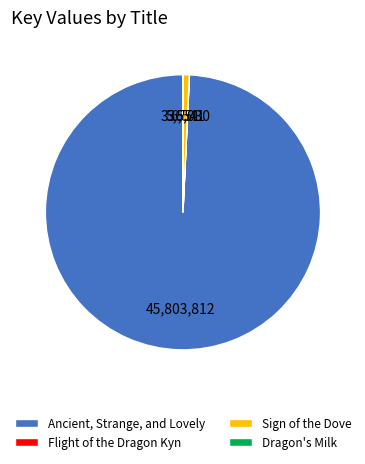

The Sign of the Dove slice represents 14% of the pie. True or false?

False